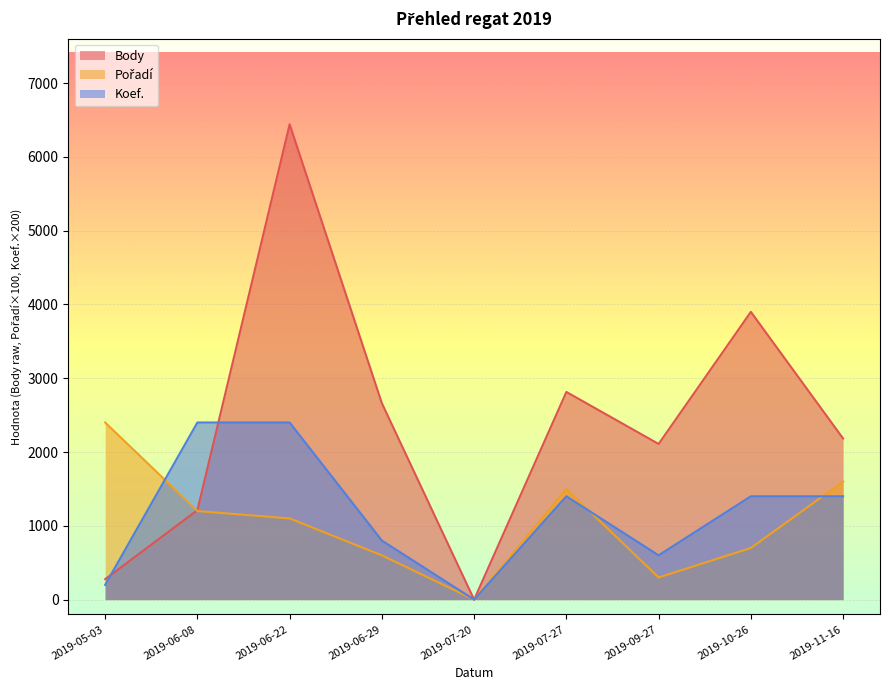

Where does the Koef. series first go above 1400?

2019-06-08